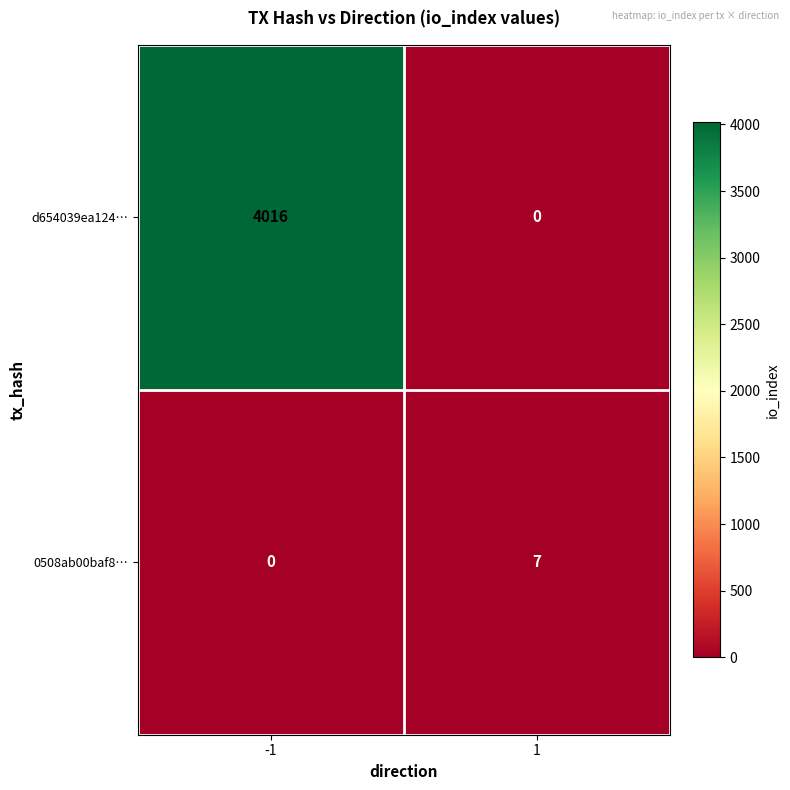

Reading left to right, list all the values displayed in this chart.

d654039ea124…: 4016	0
0508ab00baf8…: 0	7